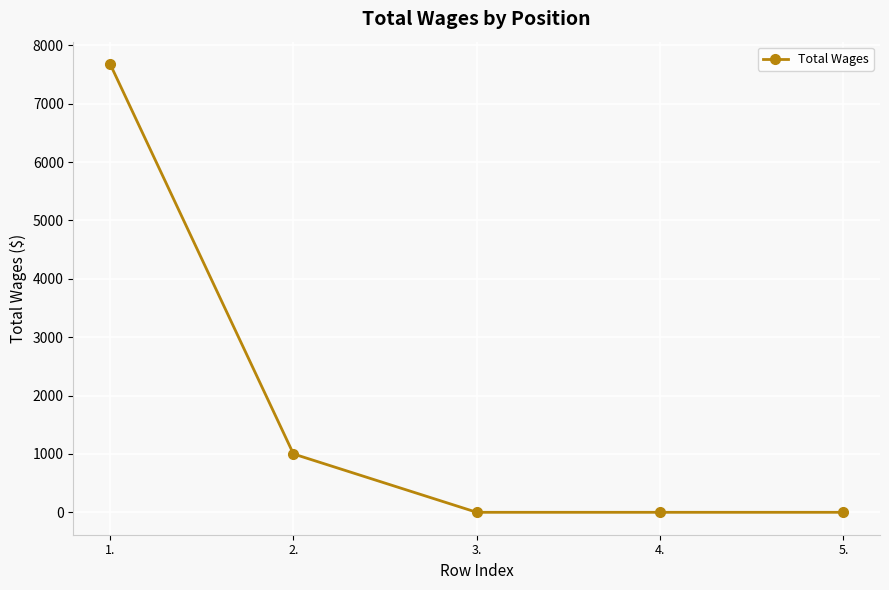

What is the average value?

1736